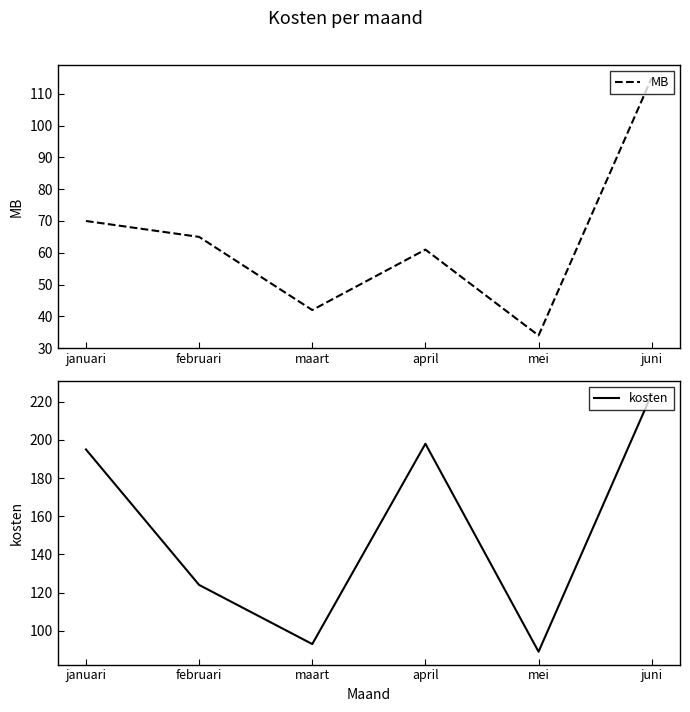

Rank the series by their average value, from lowest to highest.

MB, kosten